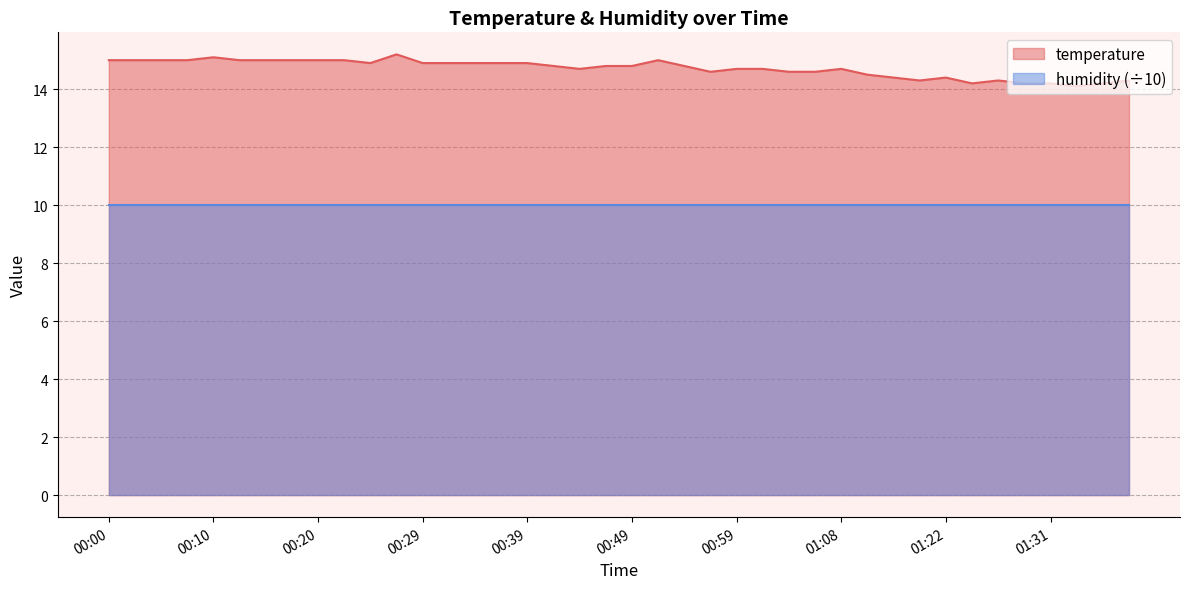

What position from the right is 01:34?

3